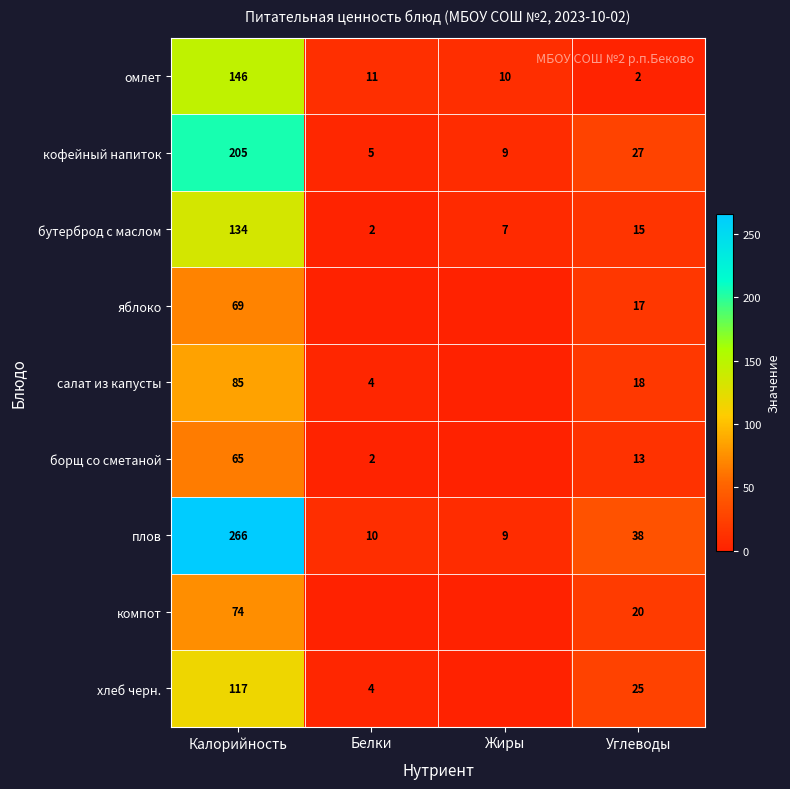

What is the spread (max minus min) of values at Белки?

11.0